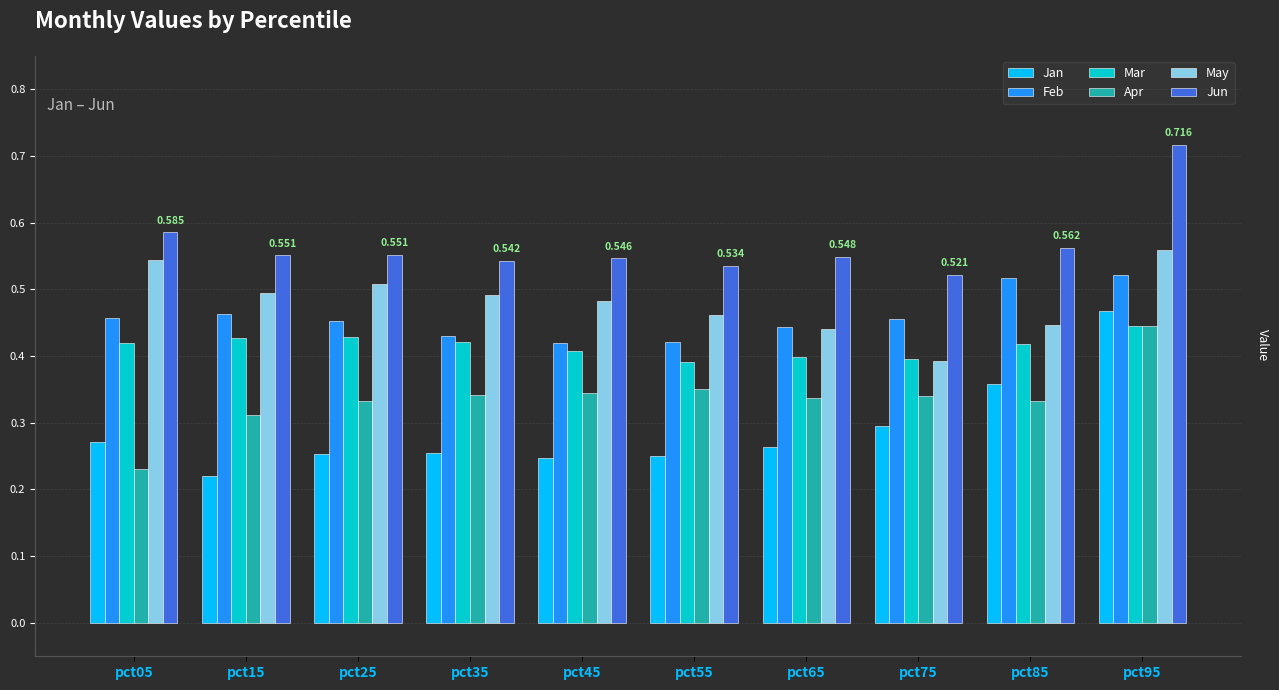

Which series has the largest total across all categories?

Jun